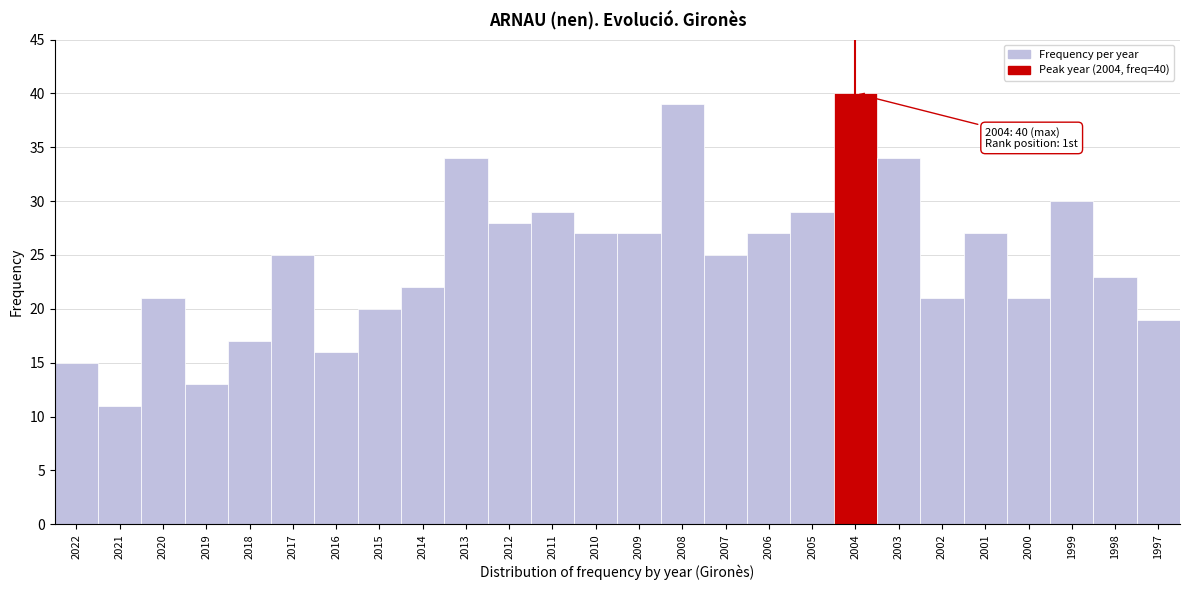

Reading left to right, extract all data points from this chart.

15	11	21	13	17	25	16	20	22	34	28	29	27	27	39	25	27	29	40	34	21	27	21	30	23	19